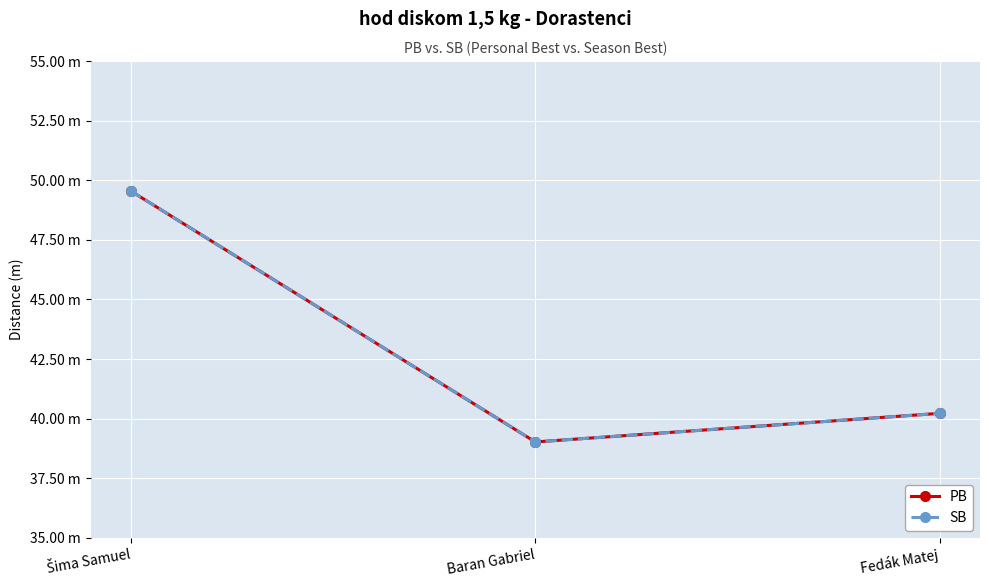

What is the average value of the PB series?

42.9